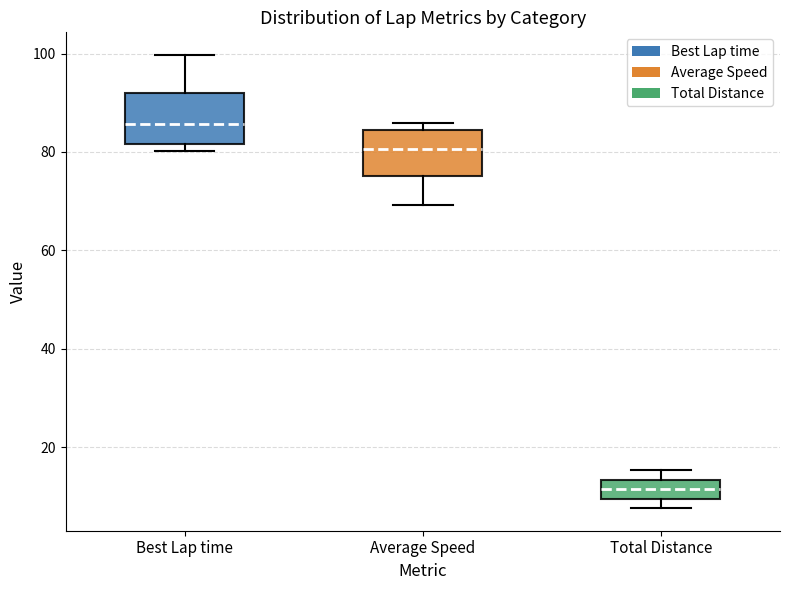

Where is the upper edge of the box for Total Distance on the y-axis? The values are not printed on the chart, so give them approximately, as read against the axis.

14